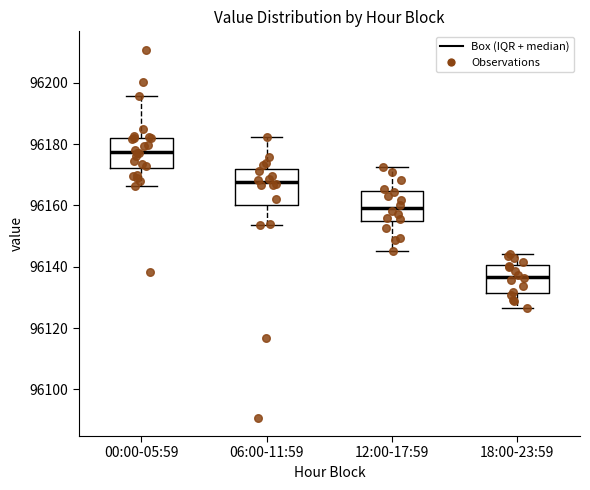

Reading left to right, read every box against the y-axis: the position of its median line, the range the box covers, and the ends of its whiskers. The values are not printed on the chart, so give them approximately, as read against the axis.

00:00-05:59: median 96178, box 96172 to 96182, whiskers 96166 to 96196
06:00-11:59: median 96168, box 96160 to 96172, whiskers 96154 to 96182
12:00-17:59: median 96160, box 96154 to 96164, whiskers 96146 to 96172
18:00-23:59: median 96136, box 96132 to 96140, whiskers 96126 to 96144